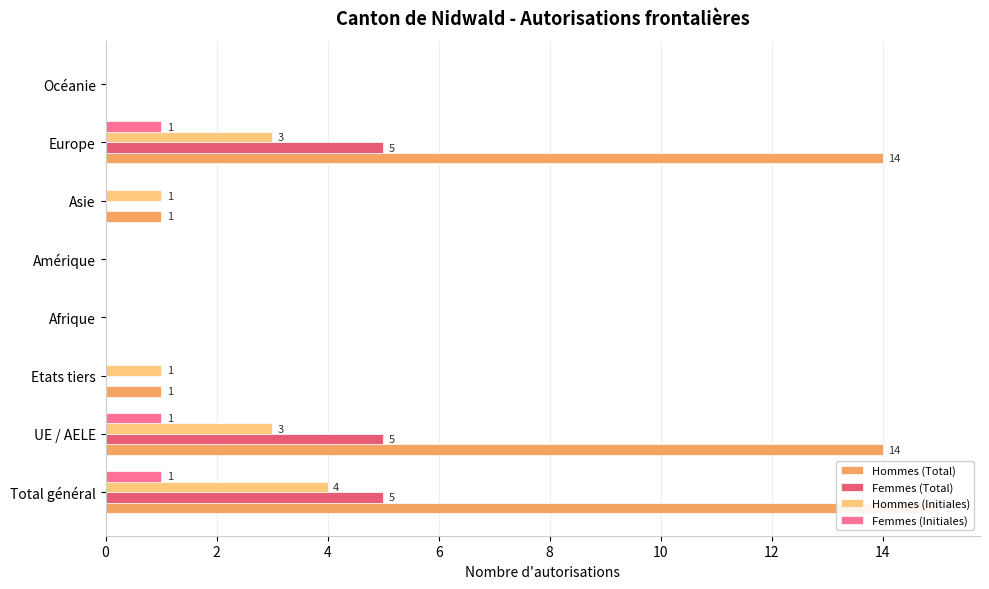

What is the value of the Femmes (Total) bar at the 7th from the left?

5